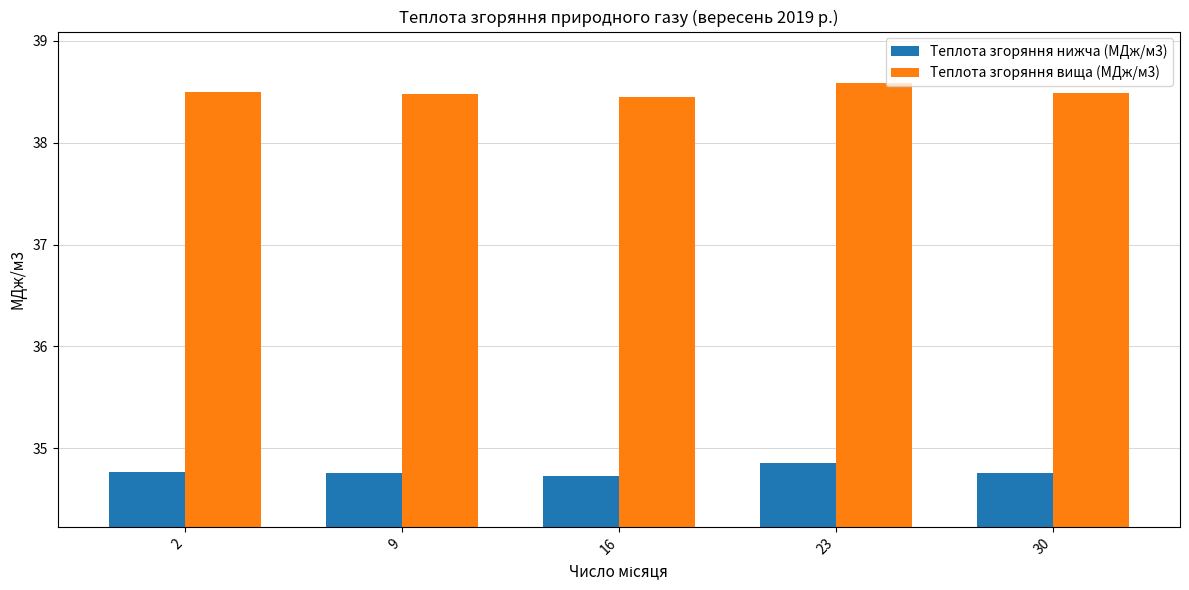

What is the difference between the highest and lowest values at 9?

3.7